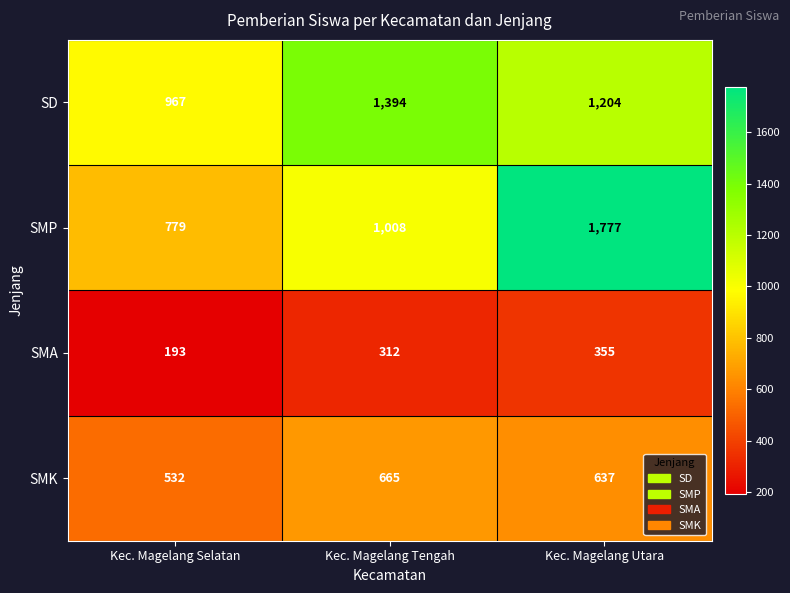

Which category has the lowest value in the SMP series?

Kec. Magelang Selatan